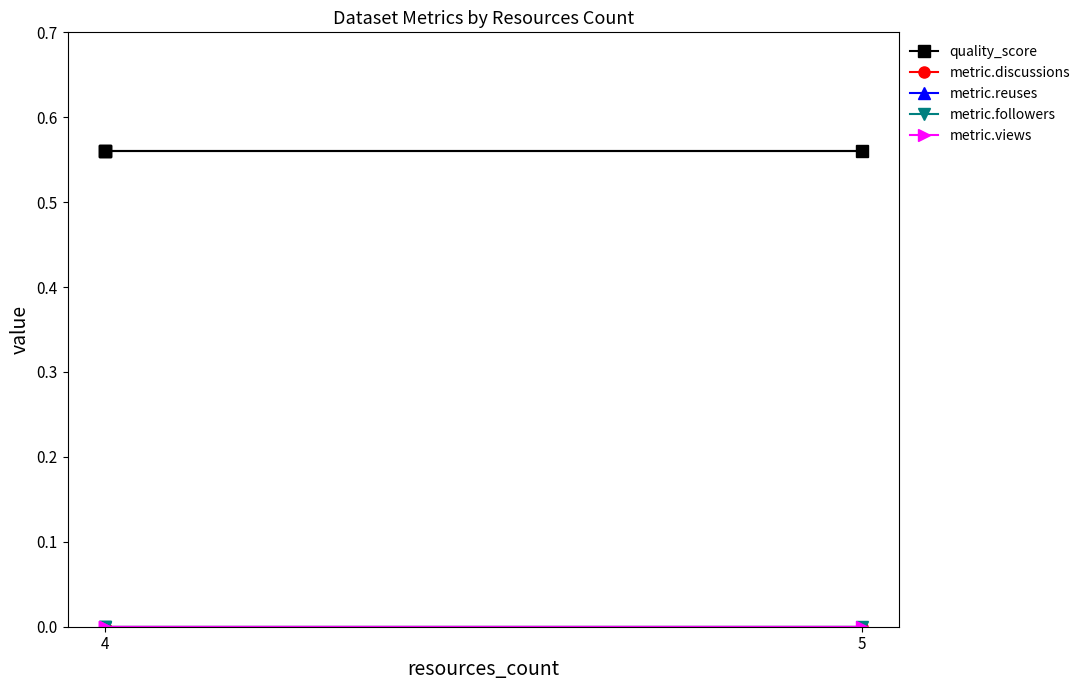

True or false: metric.followers and metric.reuses cross at least once.

False